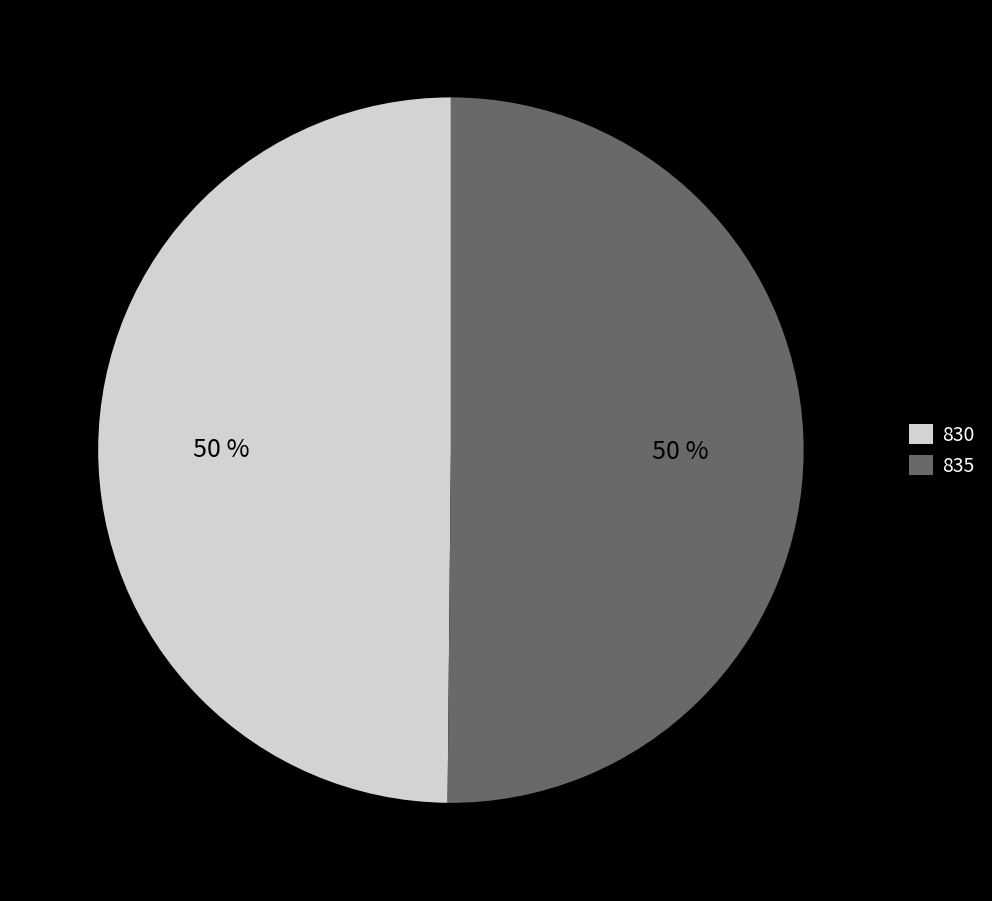

What is the ratio of the value at 830 to the value at 835?

1.0